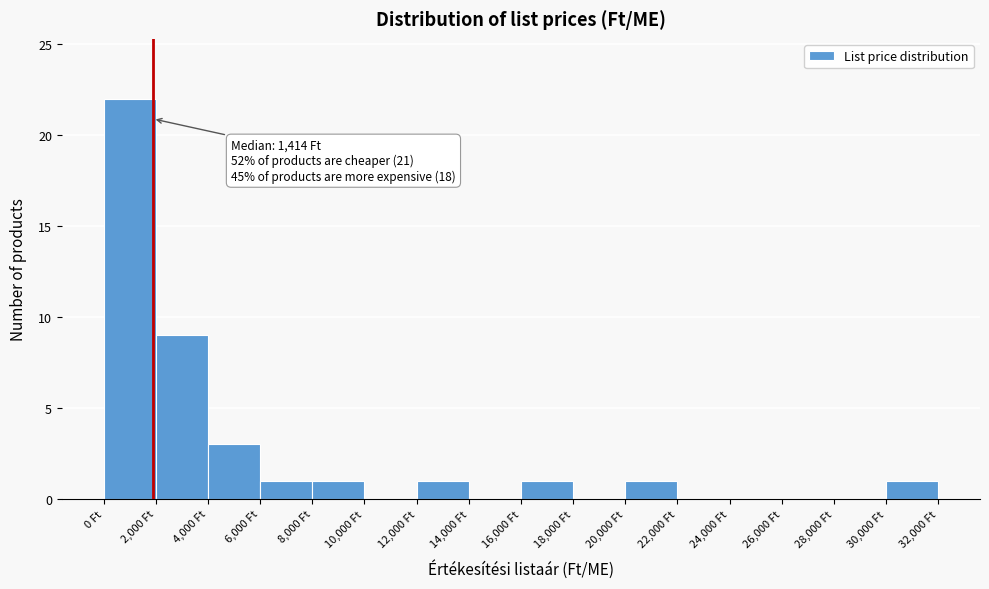

Which range on the x-axis has the tallest bar?

0 to 2000